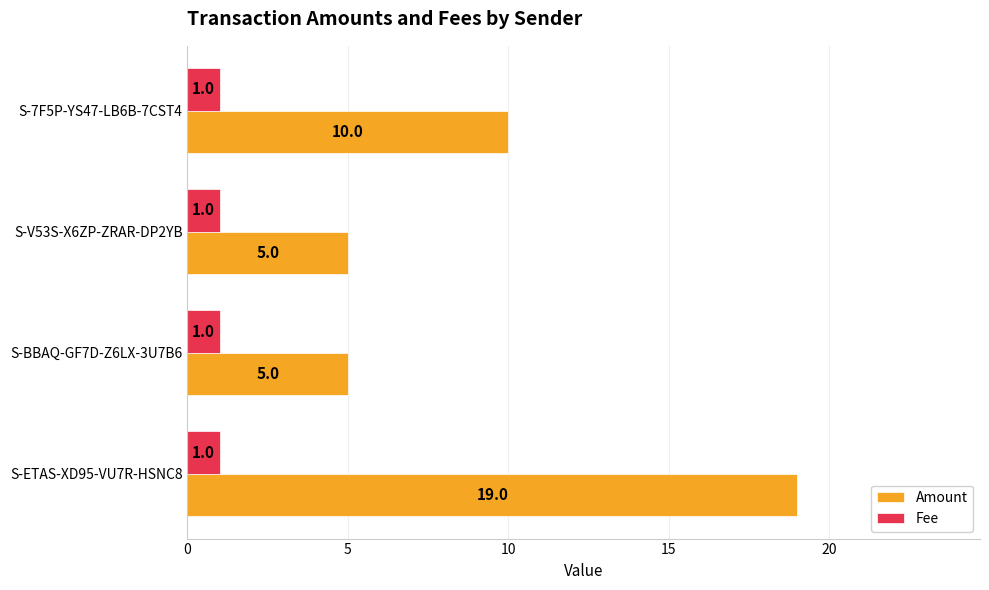

At which category is the sum across all series the highest?

S-ETAS-XD95-VU7R-HSNC8